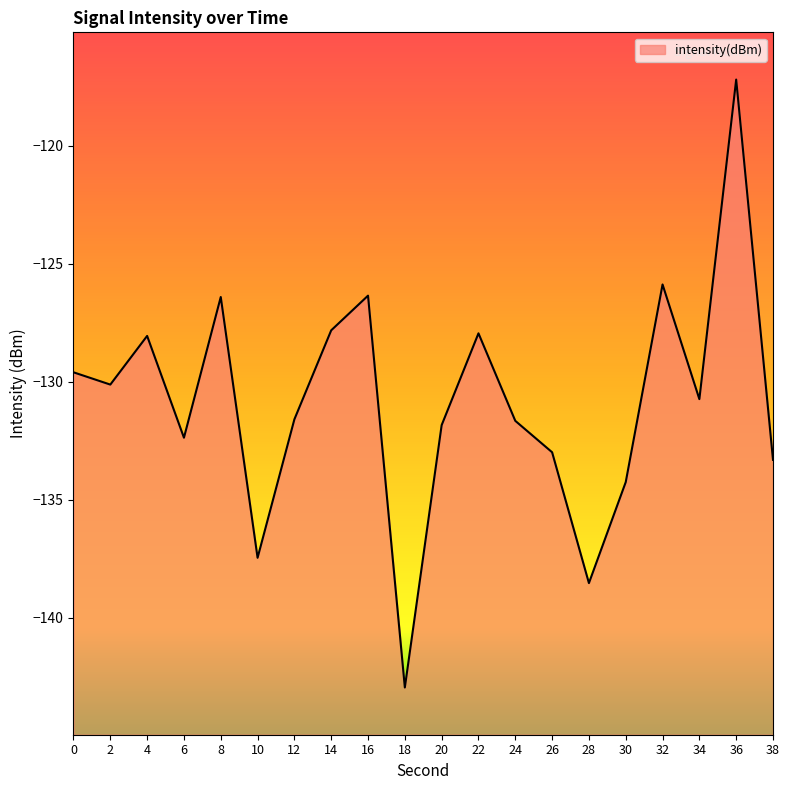

List the labels in order of value, smallest first.

18, 28, 10, 30, 38, 26, 6, 20, 24, 12, 34, 2, 0, 4, 22, 14, 8, 16, 32, 36